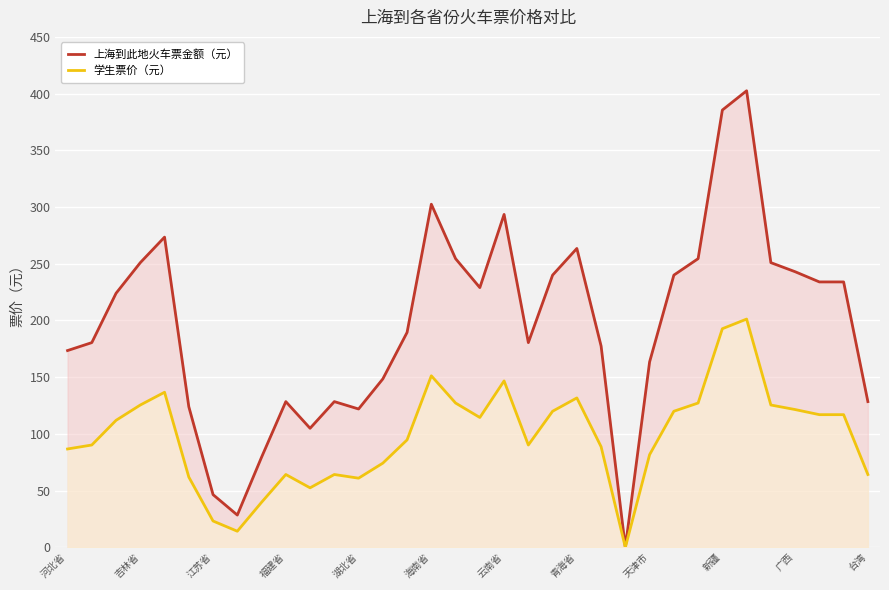

The value of 学生票价（元） at 河北省 is 86.8. True or false?

True